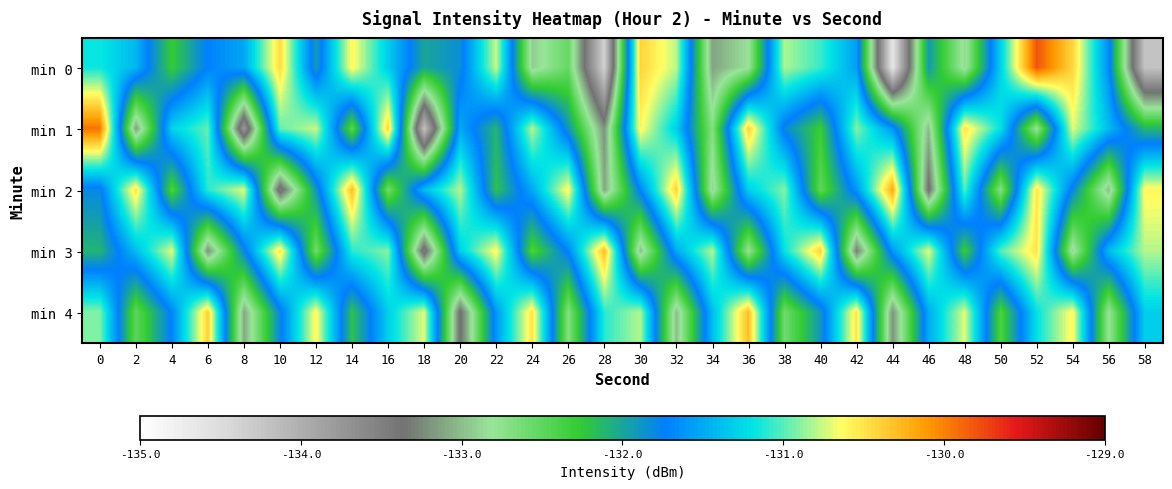

Which series has the widest spread of values?

min 0